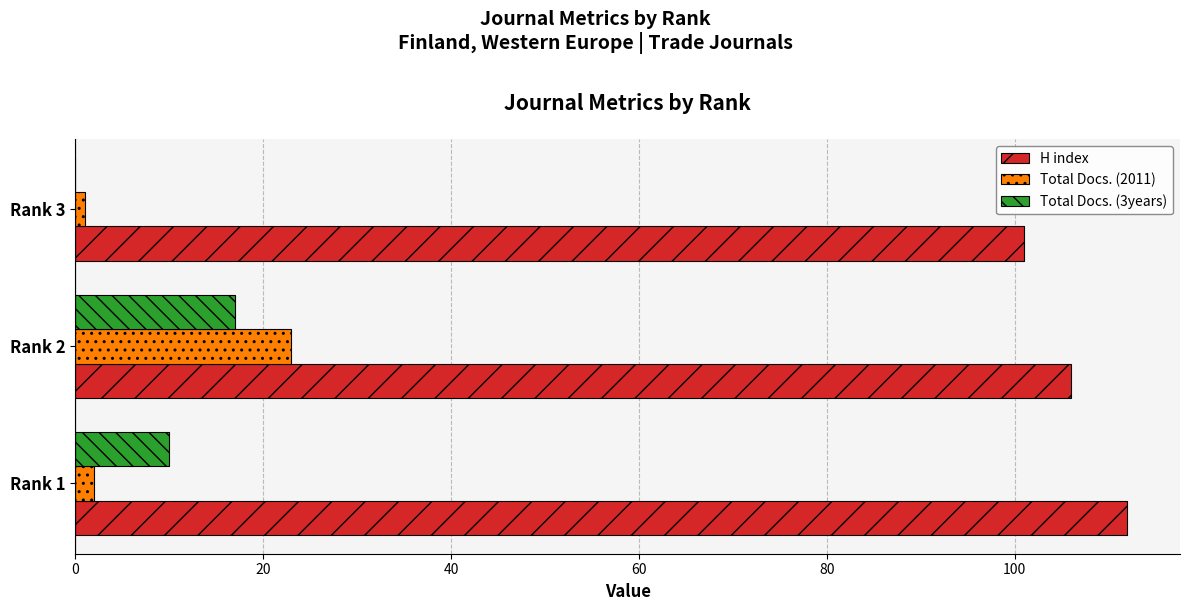

The value of Total Docs. (3years) at Rank 3 is 5. True or false?

False